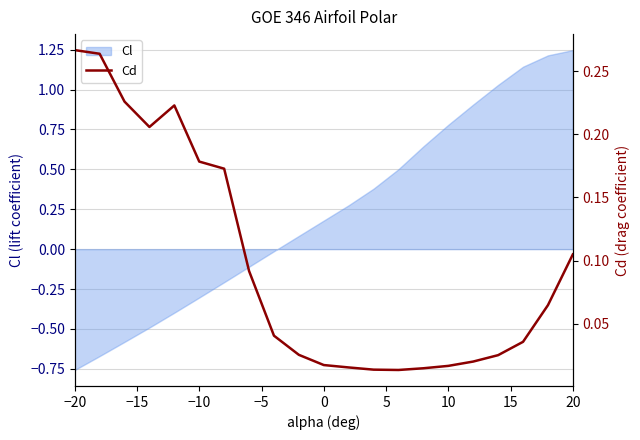

What is the difference between the second highest and minimum values?

0.3